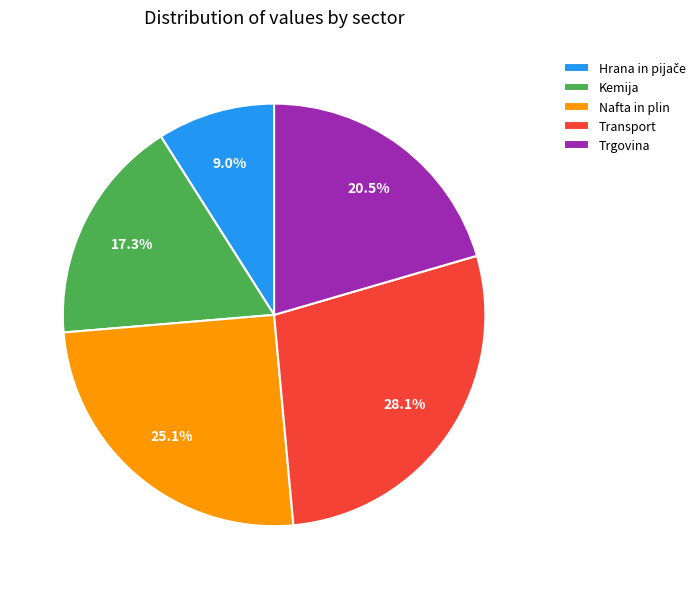

Combined, do Nafta in plin and Transport account for over 50%?

Yes